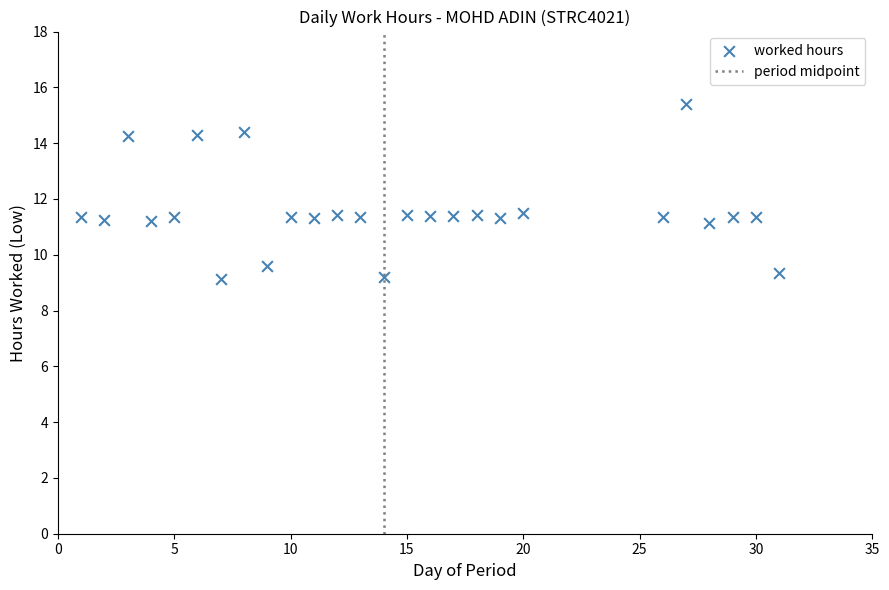

What is the range of Y values (max minus min)?

6.3